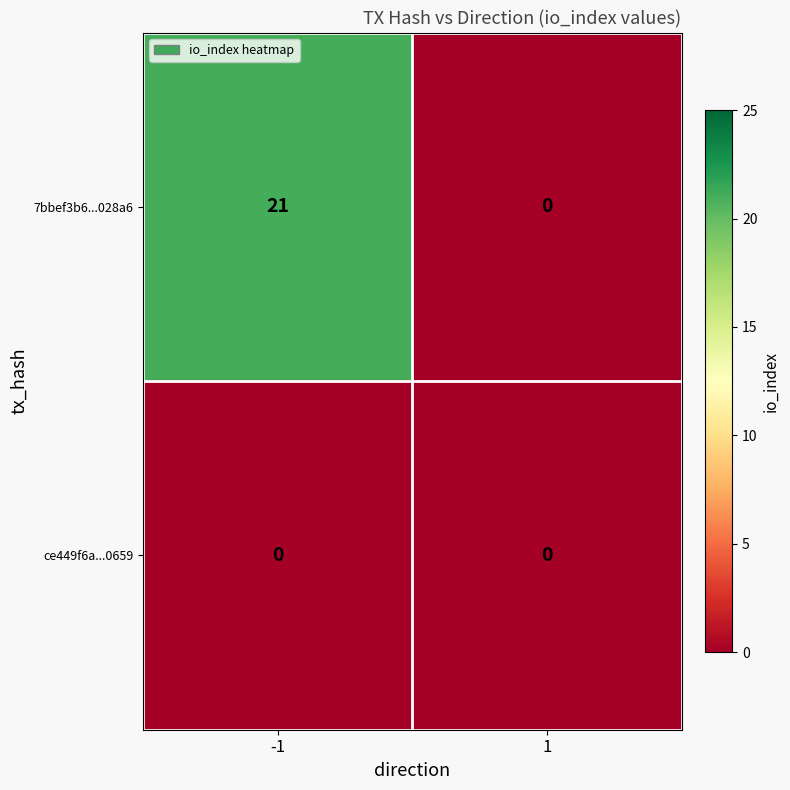

At -1, list the series in order from largest to smallest.

7bbef3b6...028a6, ce449f6a...0659